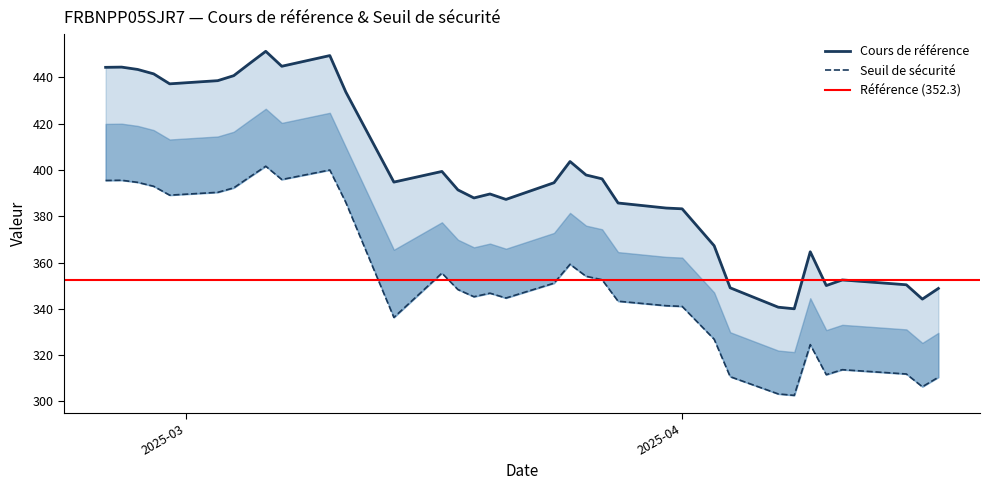

How many data points in Cours de reference are less than 394?

18